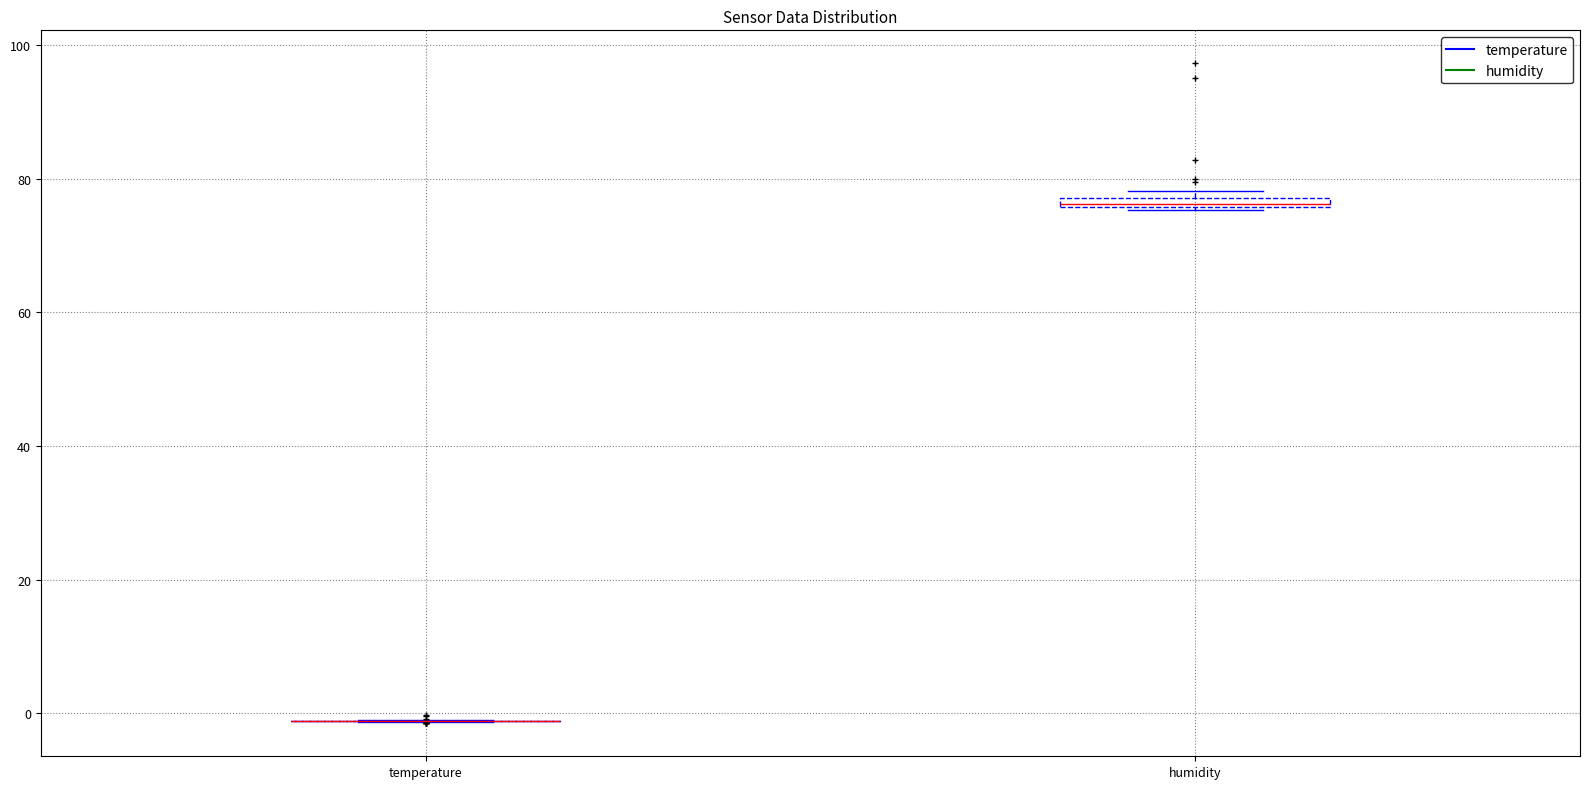

Where is the lower edge of the box for humidity on the y-axis? The values are not printed on the chart, so give them approximately, as read against the axis.

76